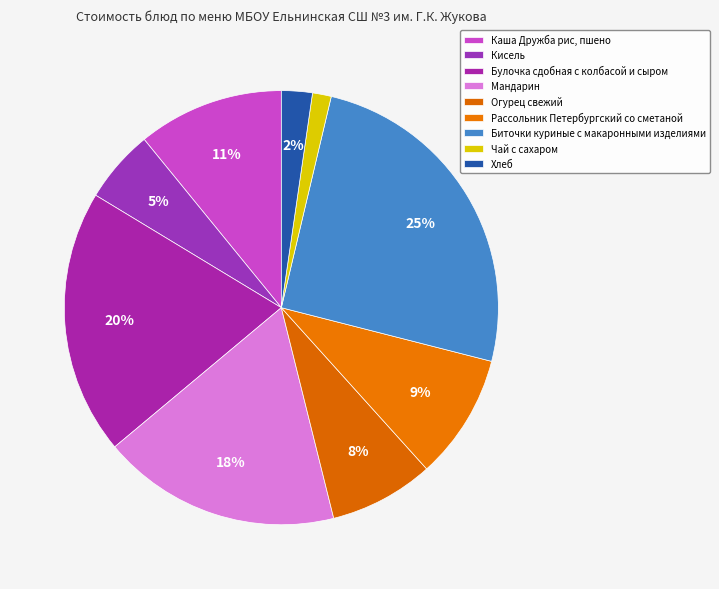

Approximately how many times larger is the value at Булочка сдобная с колбасой и сыром compared to Огурец свежий?

2.5